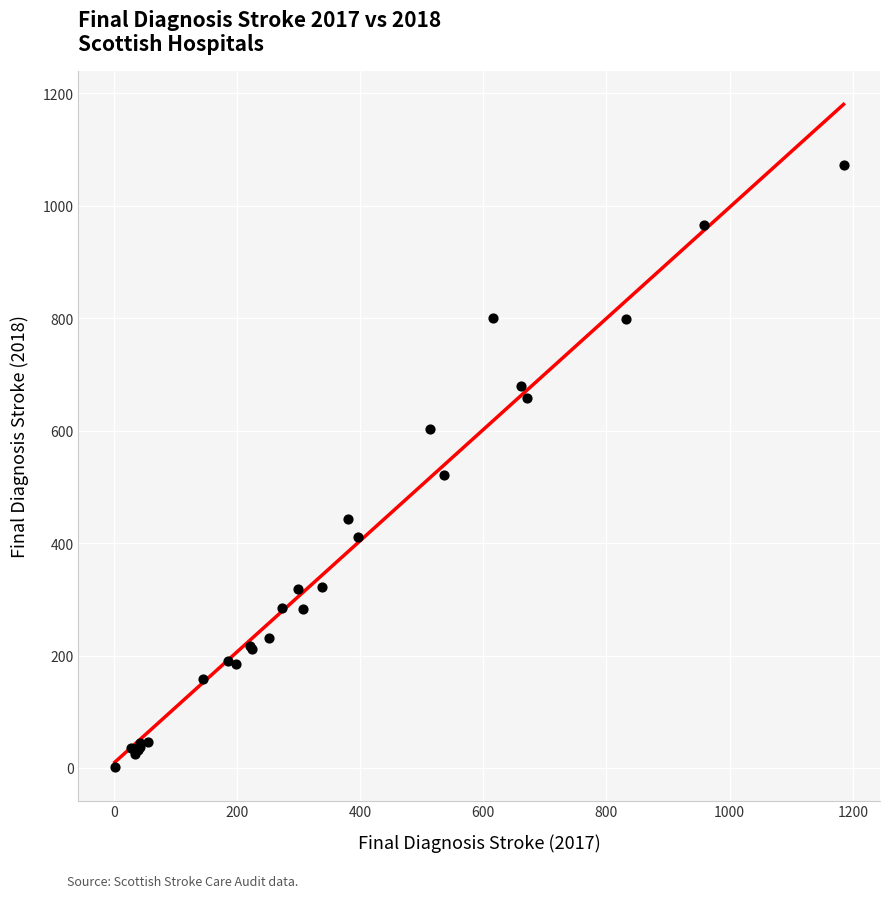

What Y value in the scatter plot is closest to 537?

521